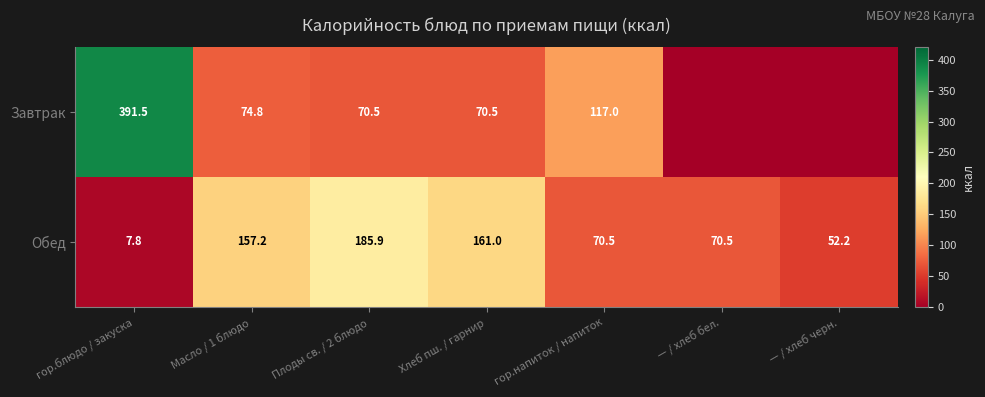

What is the maximum value shown in the chart?

391.5